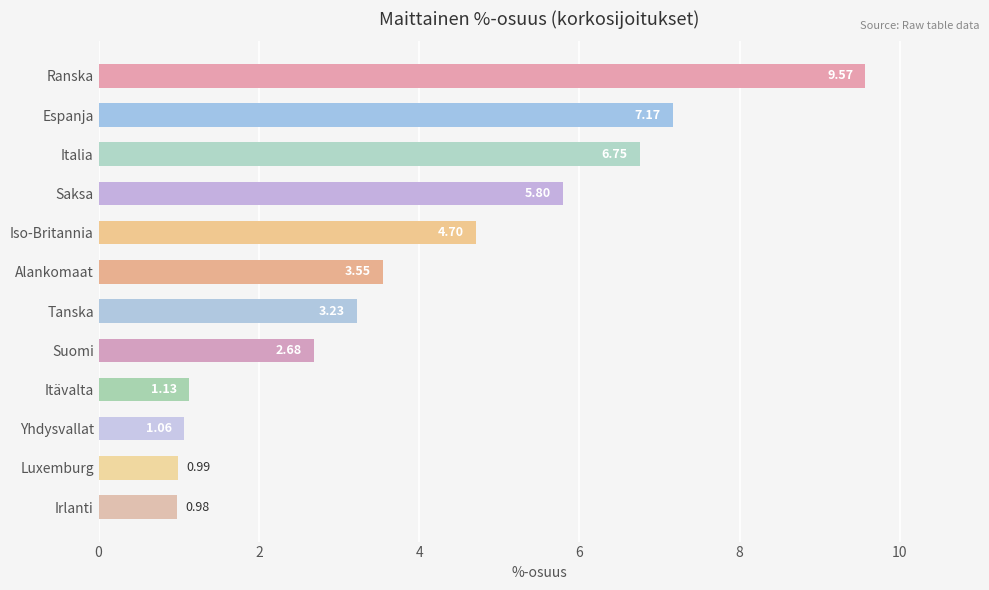

What is the change in value from Iso-Britannia to Suomi?

-2.0